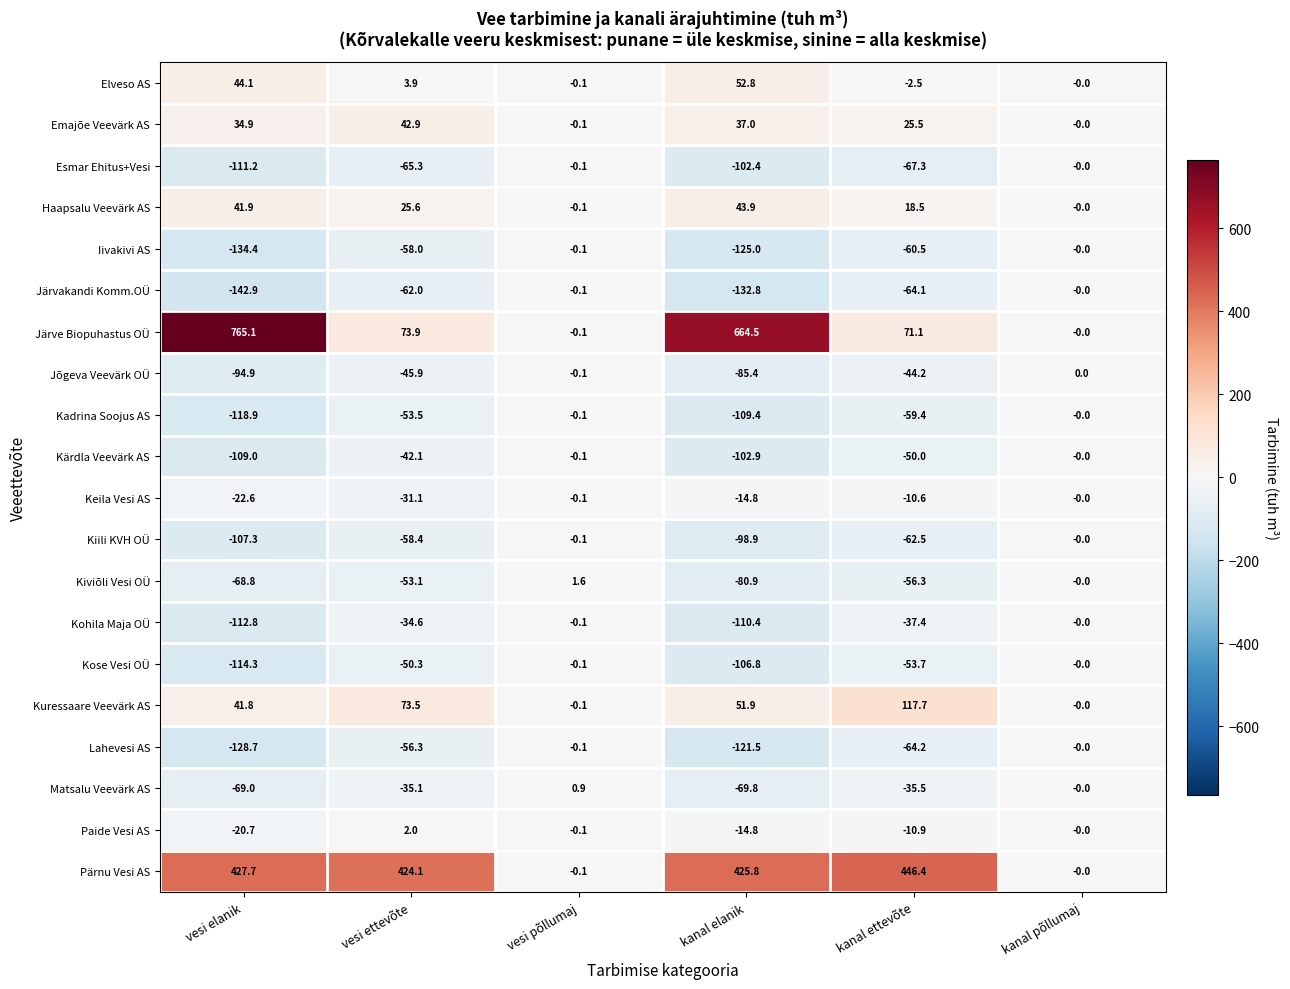

What is the difference between the highest and lowest values at vesi ettevõte?

489.4